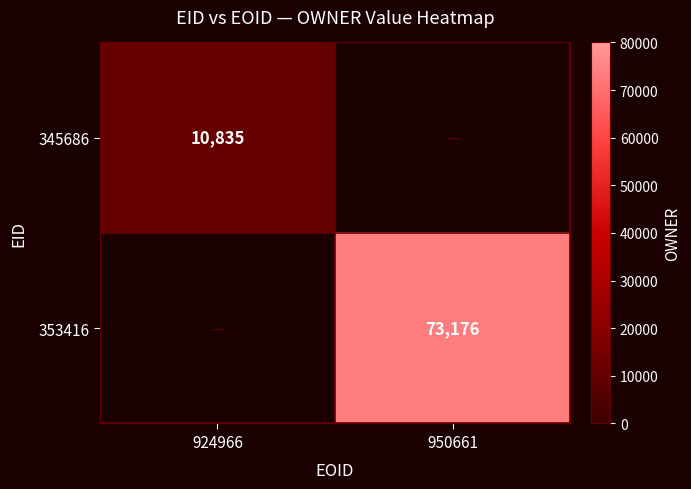

The value of 345686 at 924966 is 2362. True or false?

False